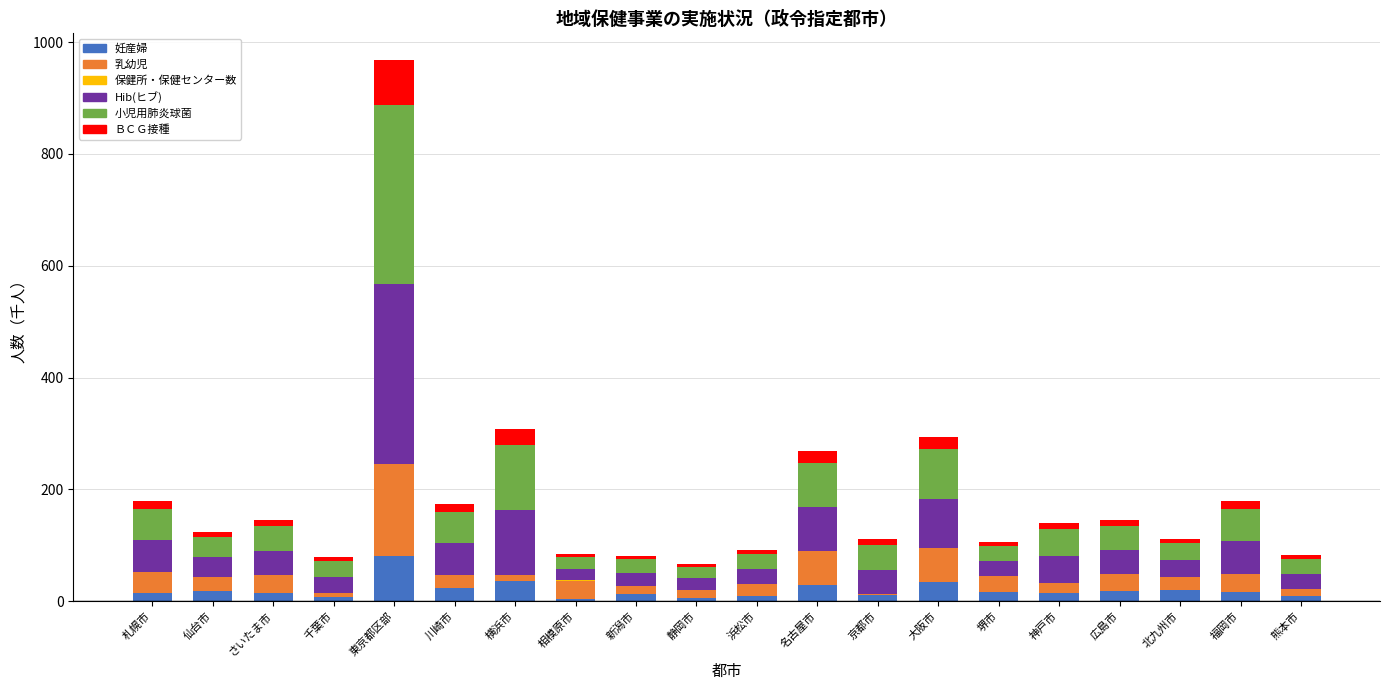

How many categories are shown in the chart?

20